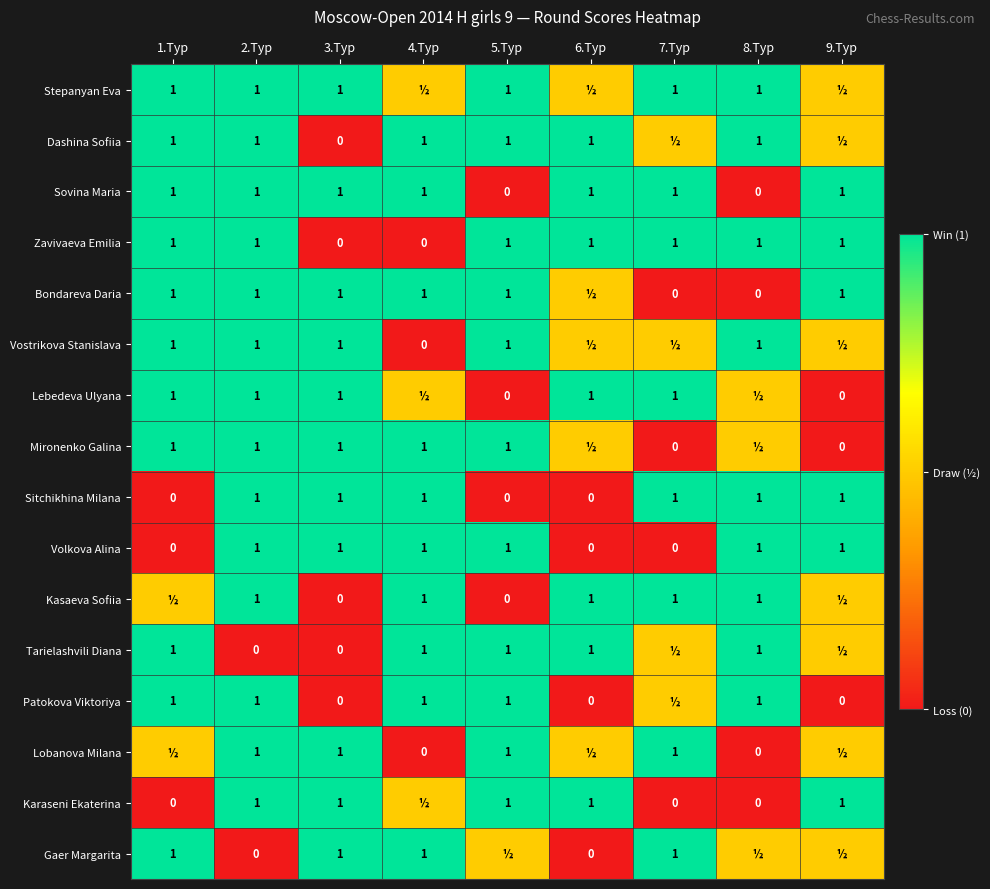

What is the sum of the Sovina Maria values at 1.Тур and 9.Тур?

2.0